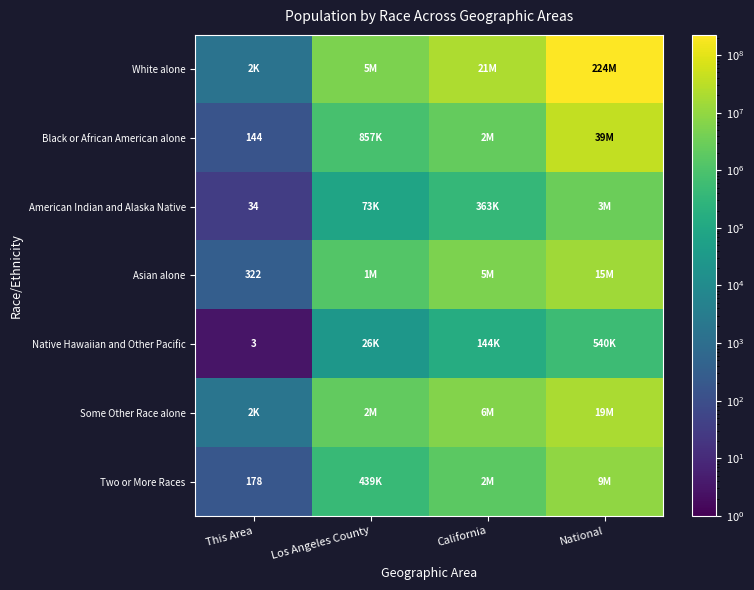

List the labels in order of American Indian and Alaska Native value, largest first.

National, California, Los Angeles County, This Area